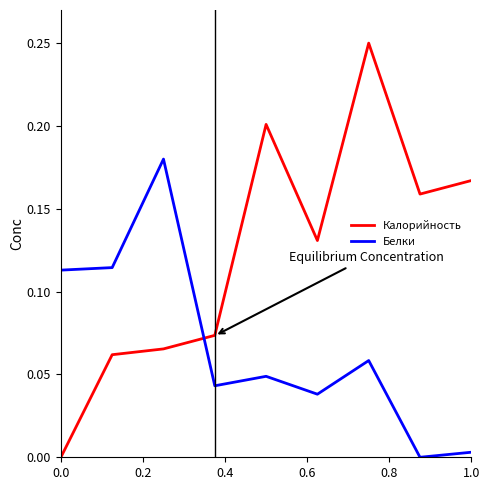

Rank the series by their maximum value, from highest to lowest.

Калорийность, Белки